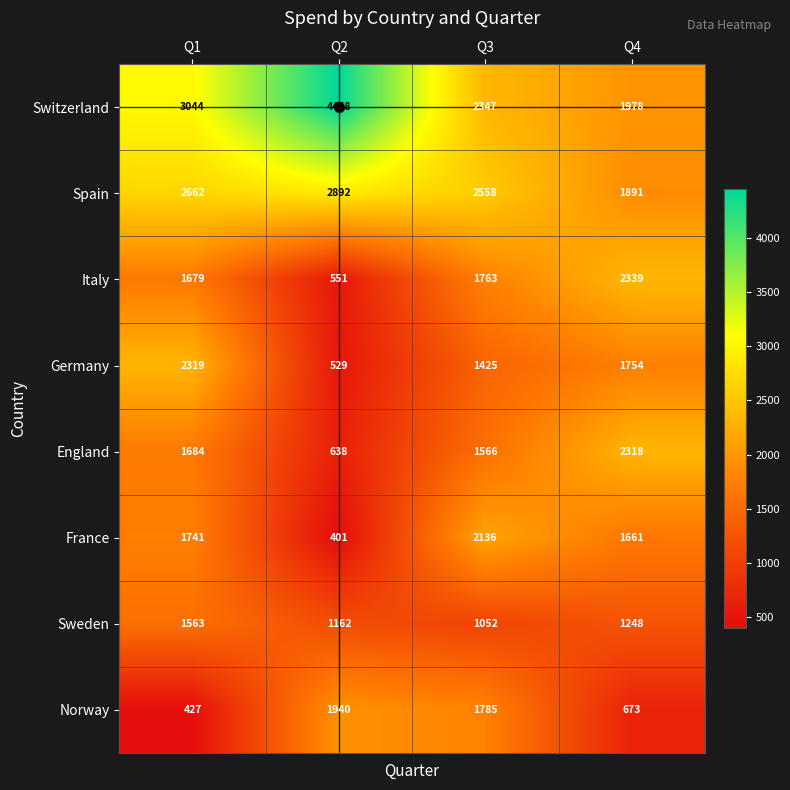

What is the smallest value displayed?

401